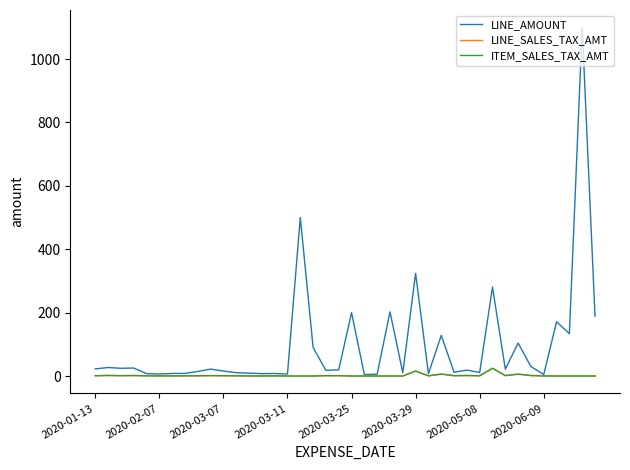

Which series has the widest spread of values?

LINE_AMOUNT